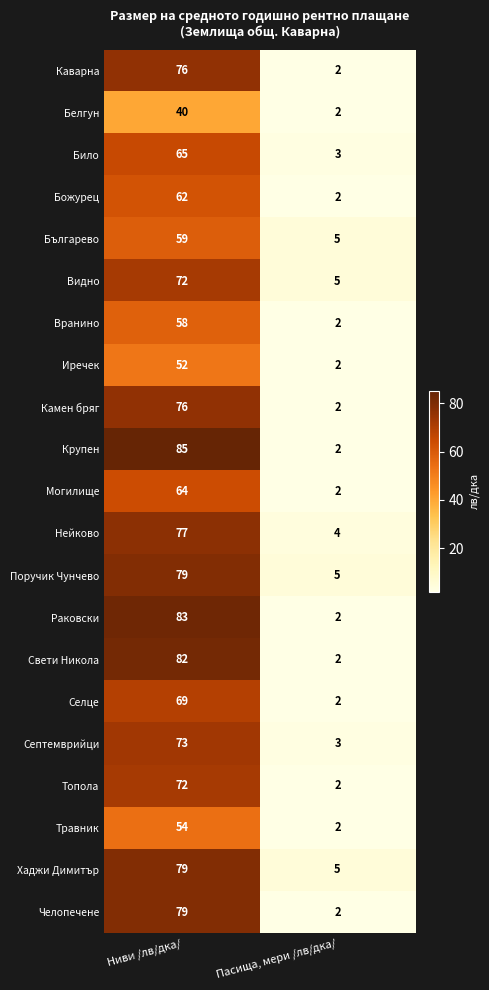

The Топола series shows 3 at Пасища, мери /лв/дка/. True or false?

False